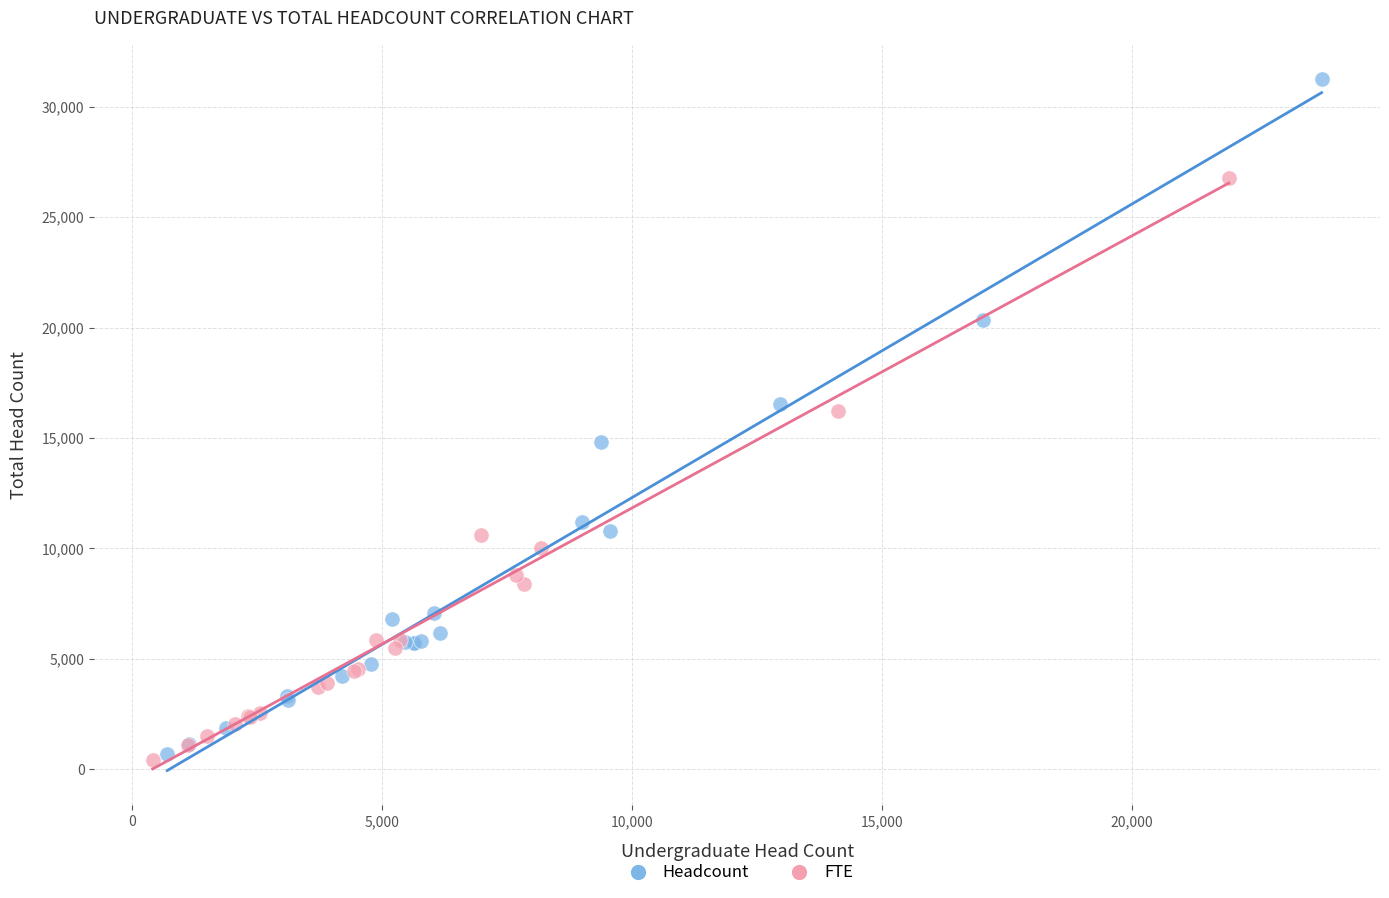

Which series has the largest Y range (max minus min)?

Headcount